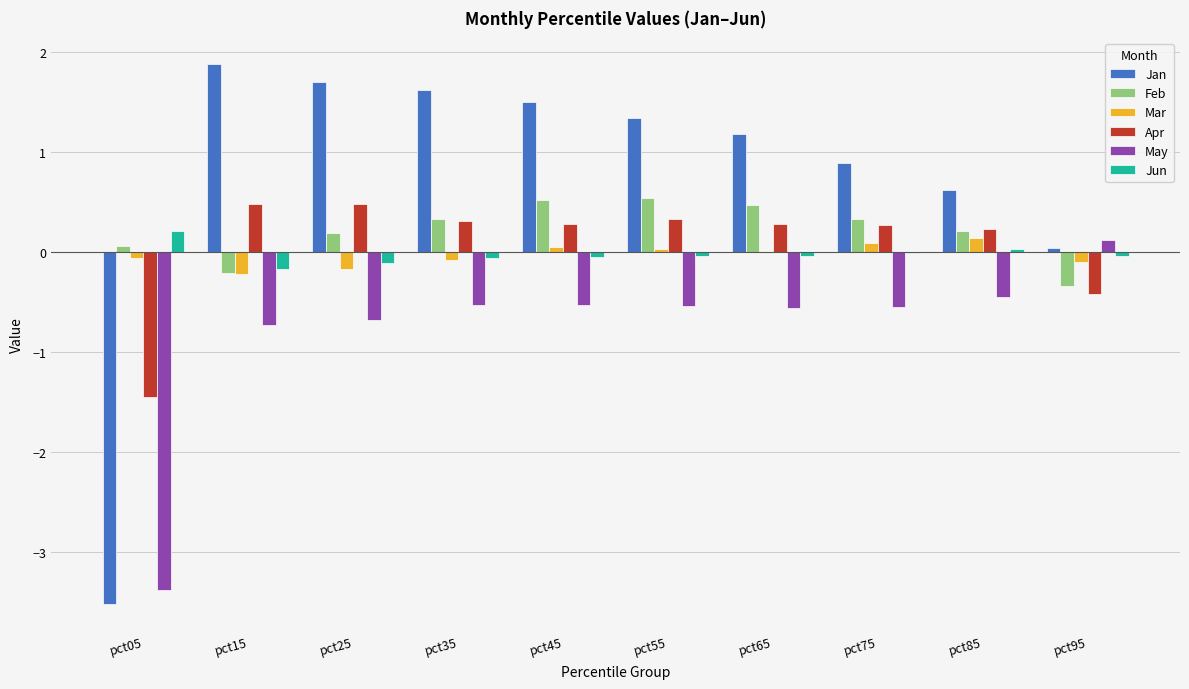

Which series has the largest range (max minus min)?

Jan